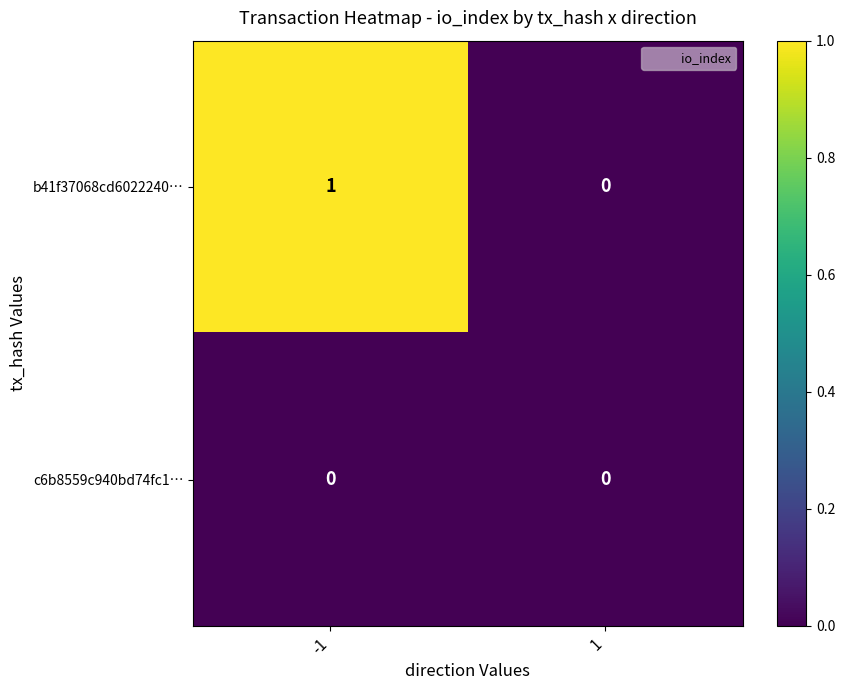

Is it true that c6b8559c940bd74fc1… equals 0 at -1?

True